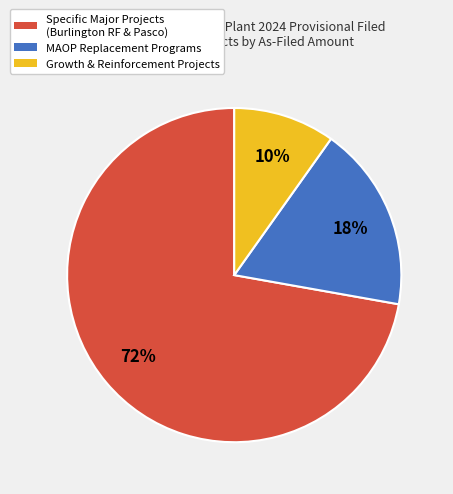

Is there a majority slice in this chart?

Yes